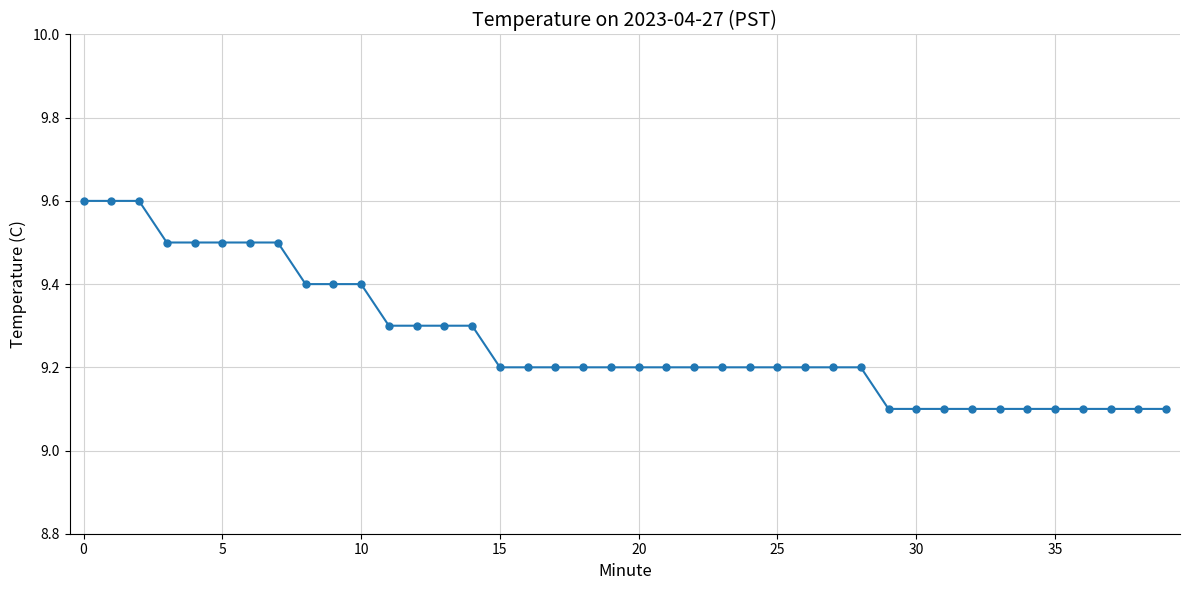

What is the value of the 26th point from the left?

9.2